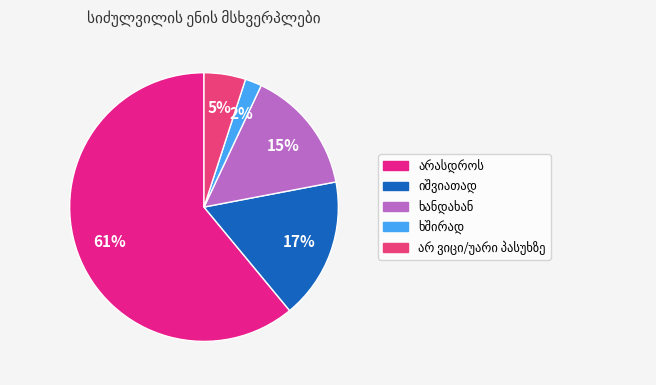

To the nearest percent, what is the average slice percentage?

20%